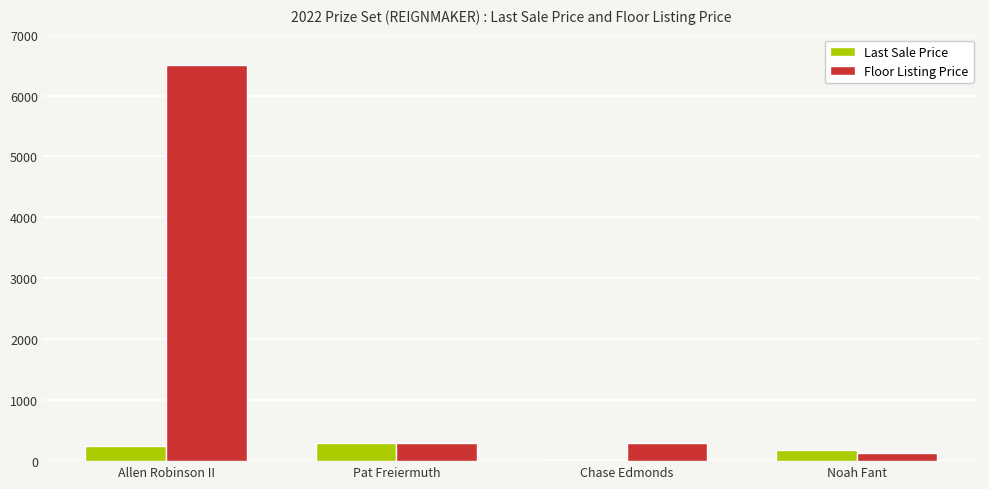

Rank the series by their average value, from lowest to highest.

Last Sale Price, Floor Listing Price